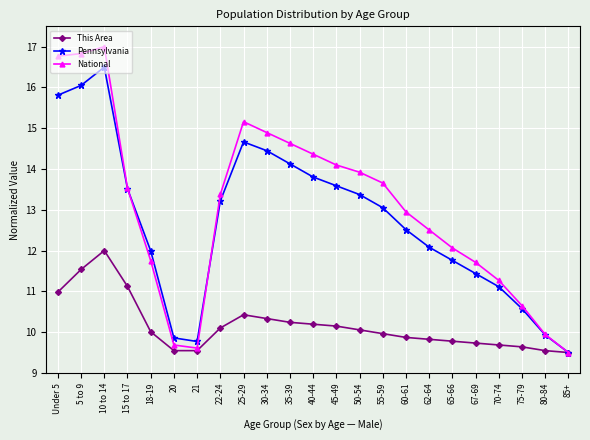

Which series has the largest range (max minus min)?

National